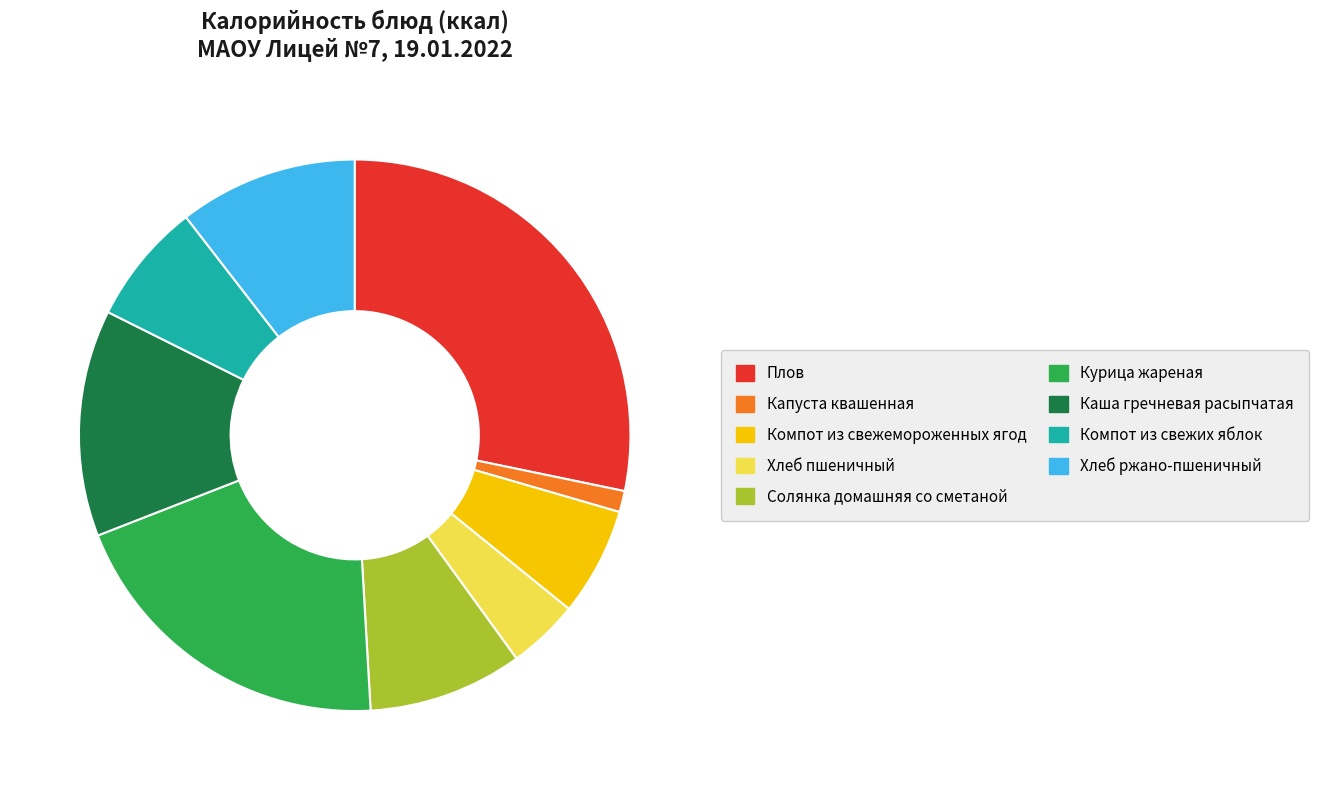

What is the largest slice in the pie chart?

Плов